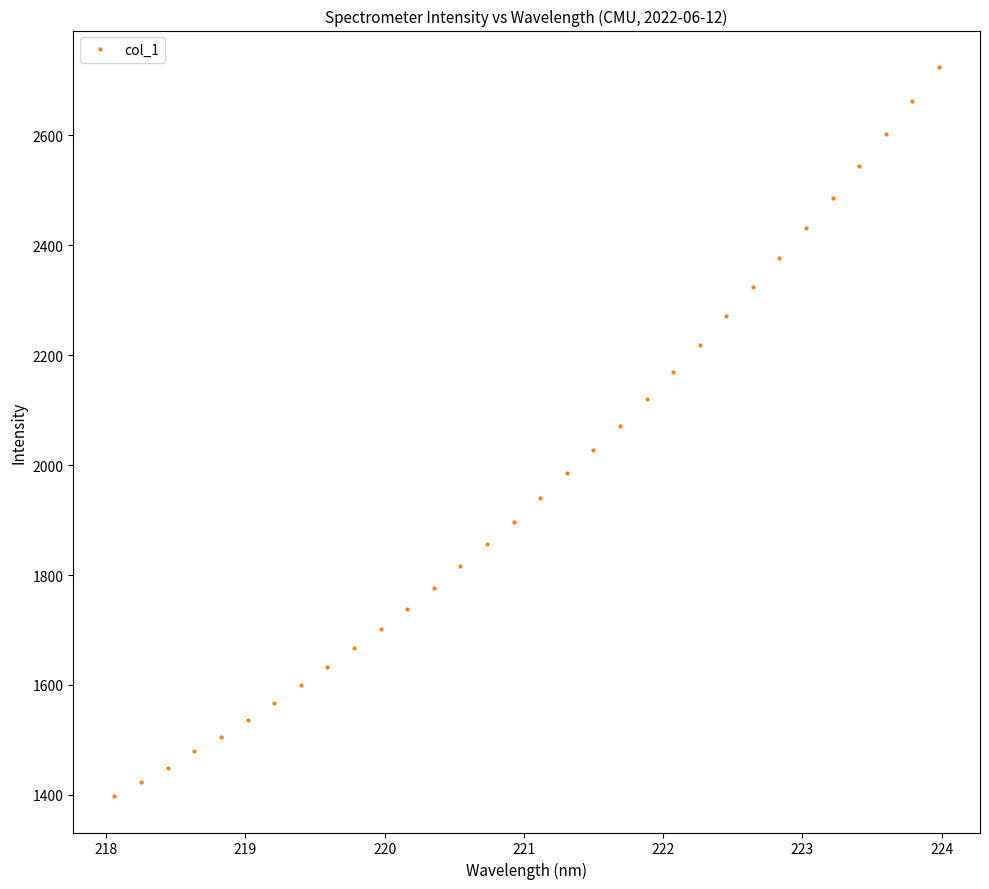

True or false: the data has more than 2 interior local peaks.

False